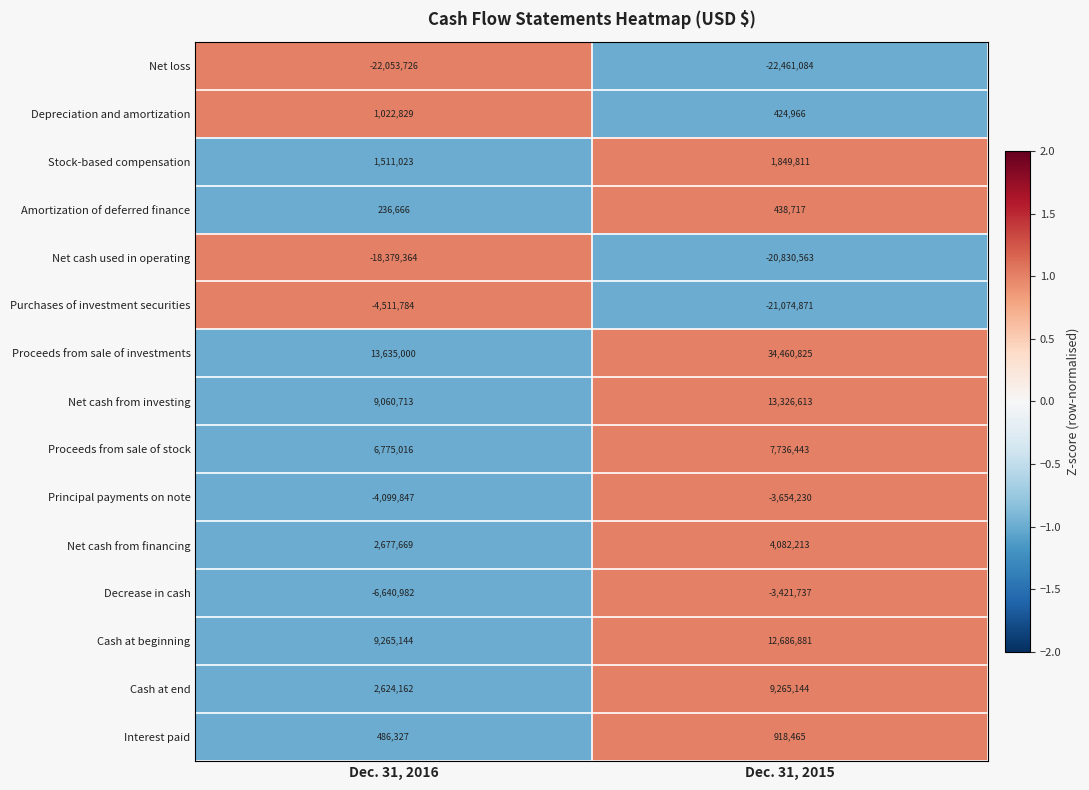

What is the difference between the maximum and minimum values in the Interest paid series?

432138